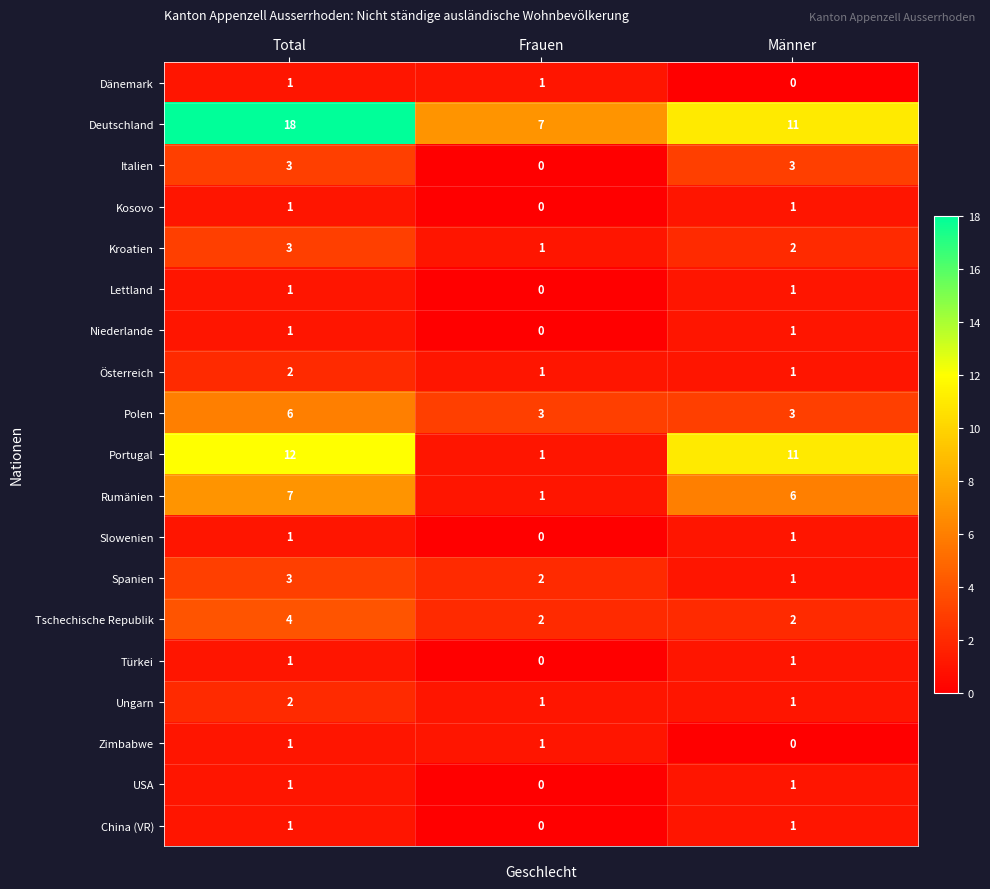

What is the difference between the highest and lowest values at Männer?

11